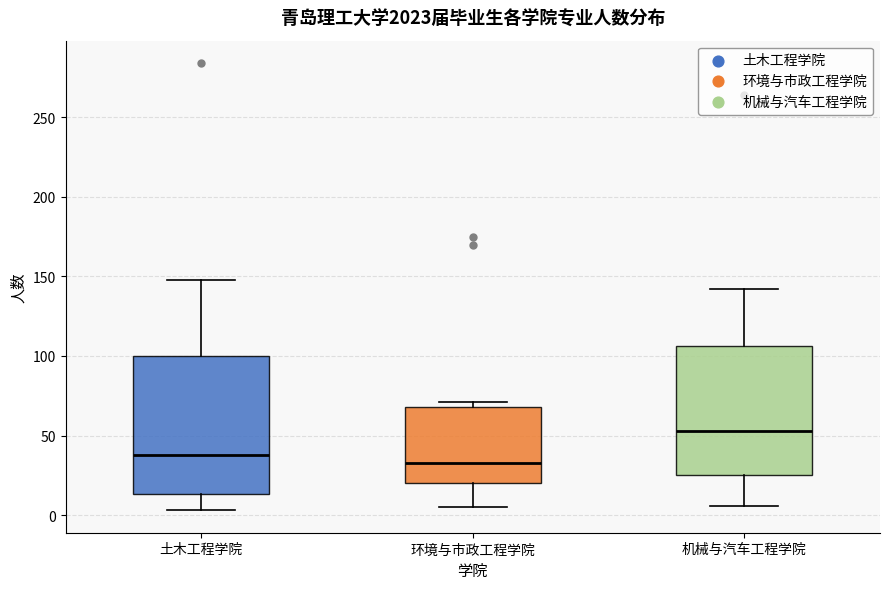

Reading left to right, transcribe this box plot: for each box, give where its median line is, the range the box spans, and where its two whiskers end, as read against the y-axis. The values are not printed on the chart, so give them approximately, as read against the axis.

土木工程学院: median 40, box 15 to 100, whiskers 5 to 150
环境与市政工程学院: median 35, box 20 to 70, whiskers 5 to 70 (just above the box's upper edge)
机械与汽车工程学院: median 55, box 25 to 105, whiskers 5 to 140